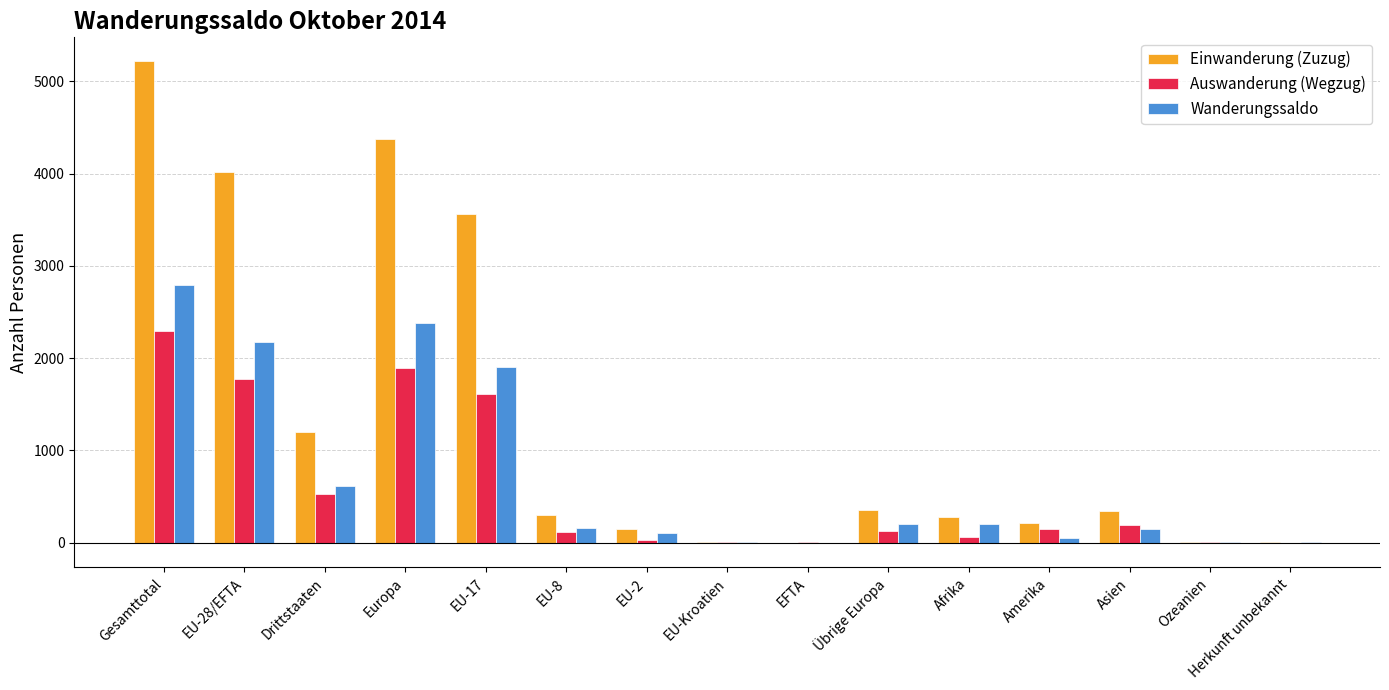

Which category has the highest value in the Einwanderung (Zuzug) series?

Gesamttotal